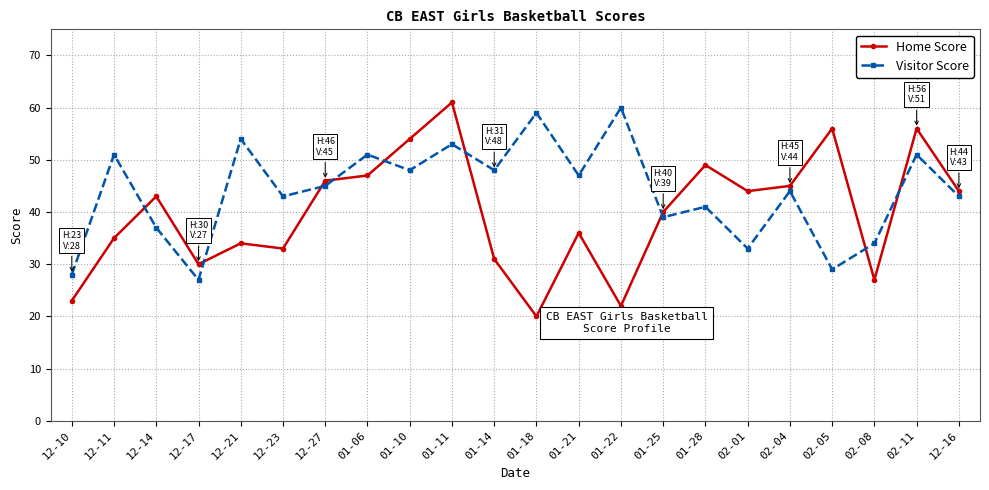

Which series has the largest total across all categories?

Visitor Score